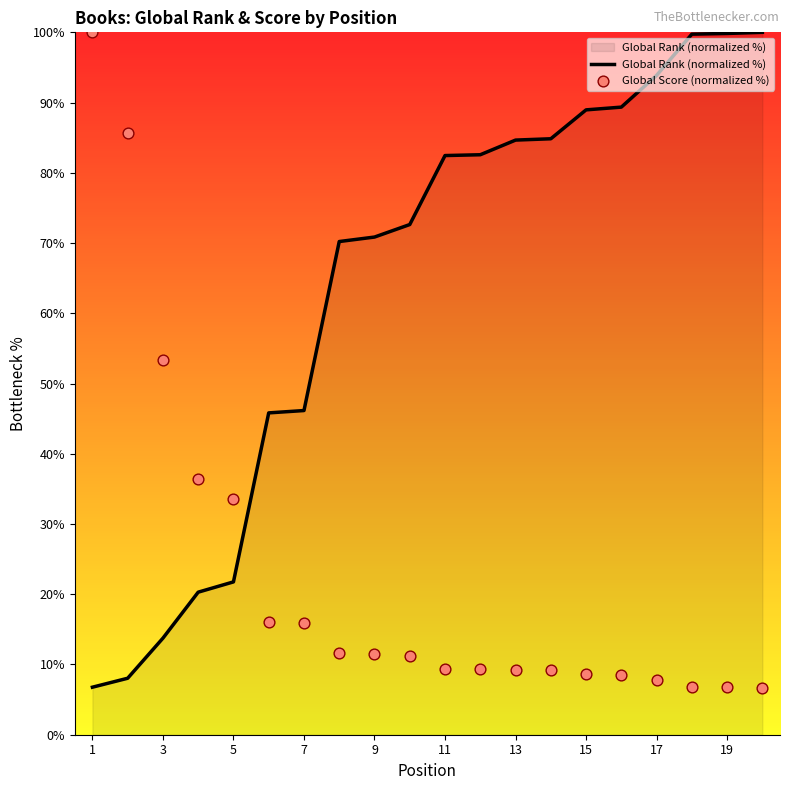

Which series contains the lowest Y value?

Global Score (normalized %)